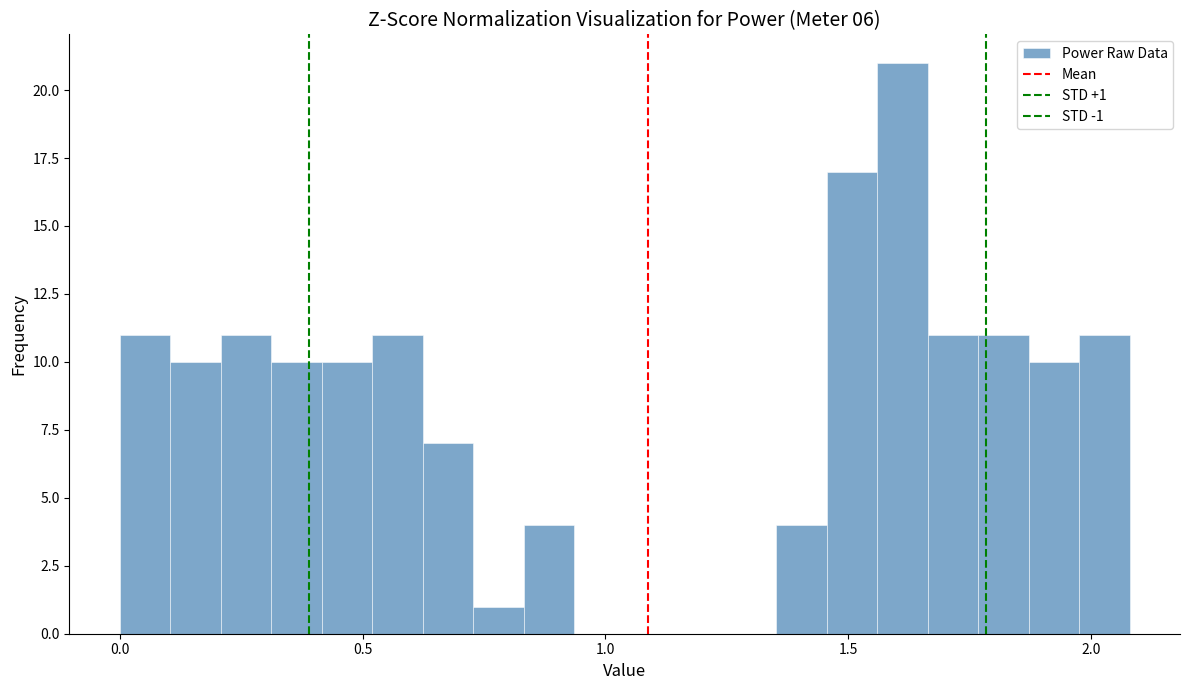

Around what value on the x-axis is the tallest bar? Give the approximate position of its centre, as read against the axis.

1.60